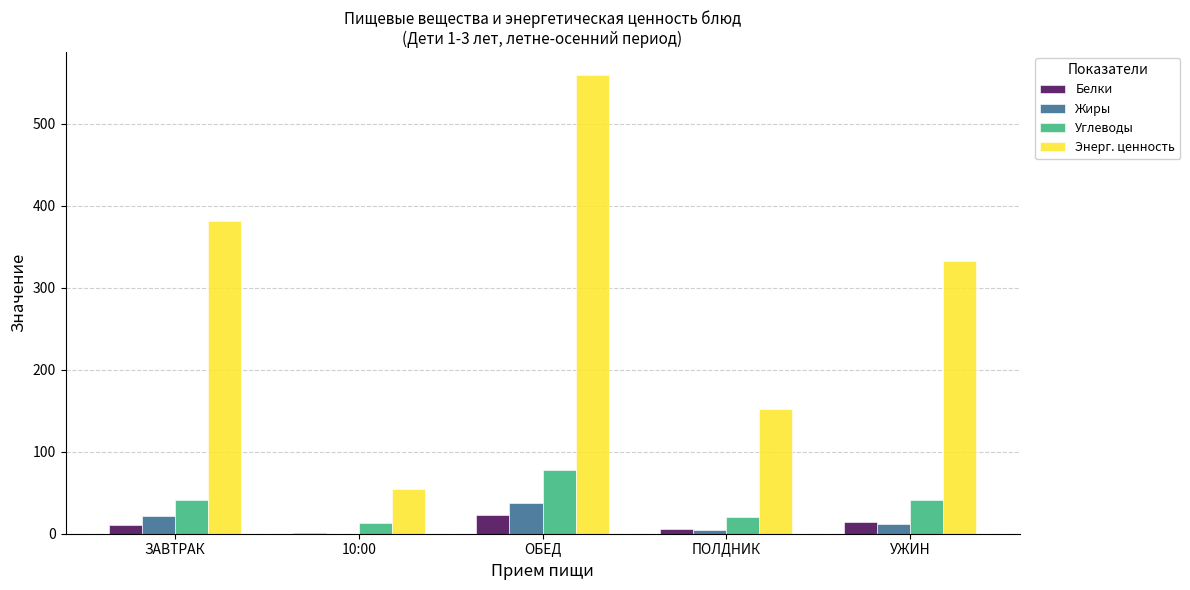

What is the total value across all series at УЖИН?

400.2